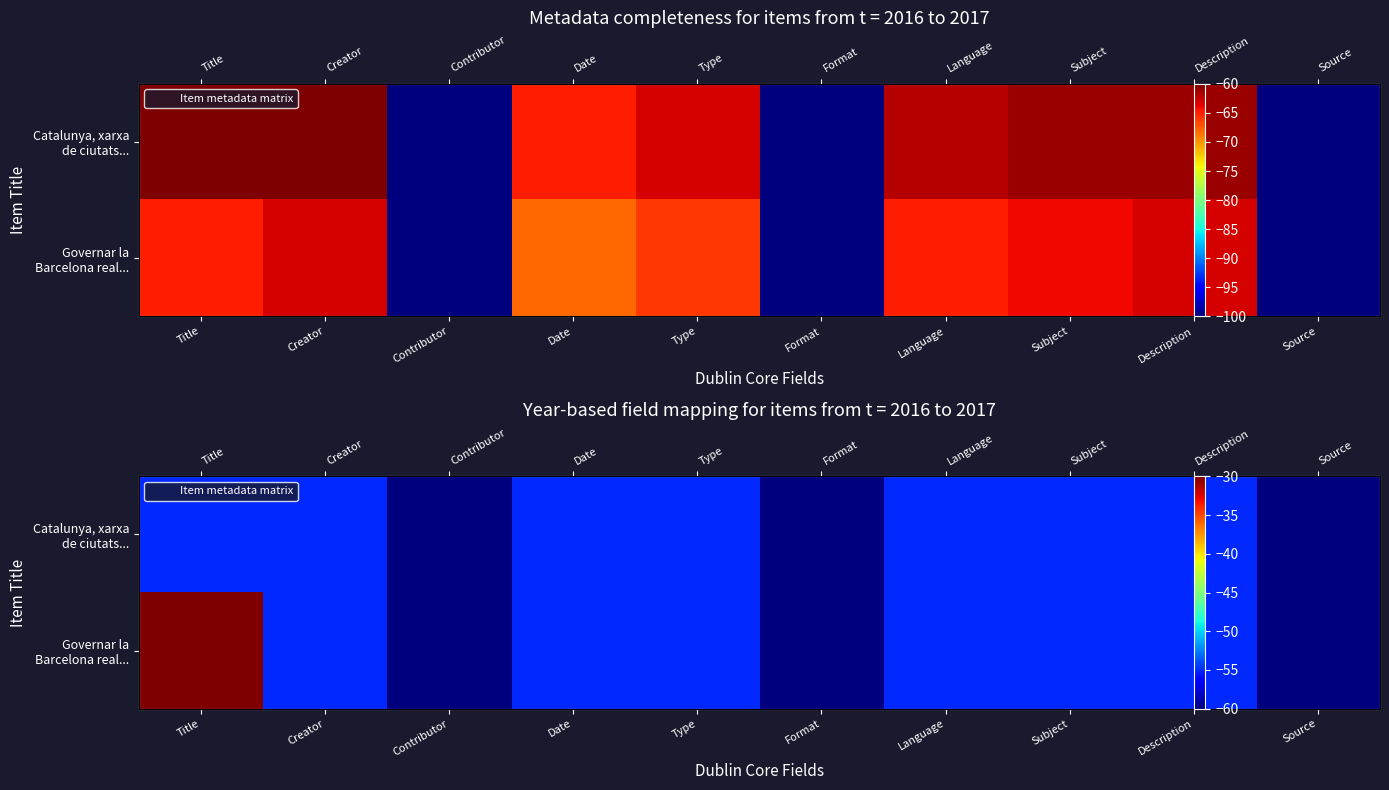

Which series has the widest spread of values?

Governar la Barcelona real...